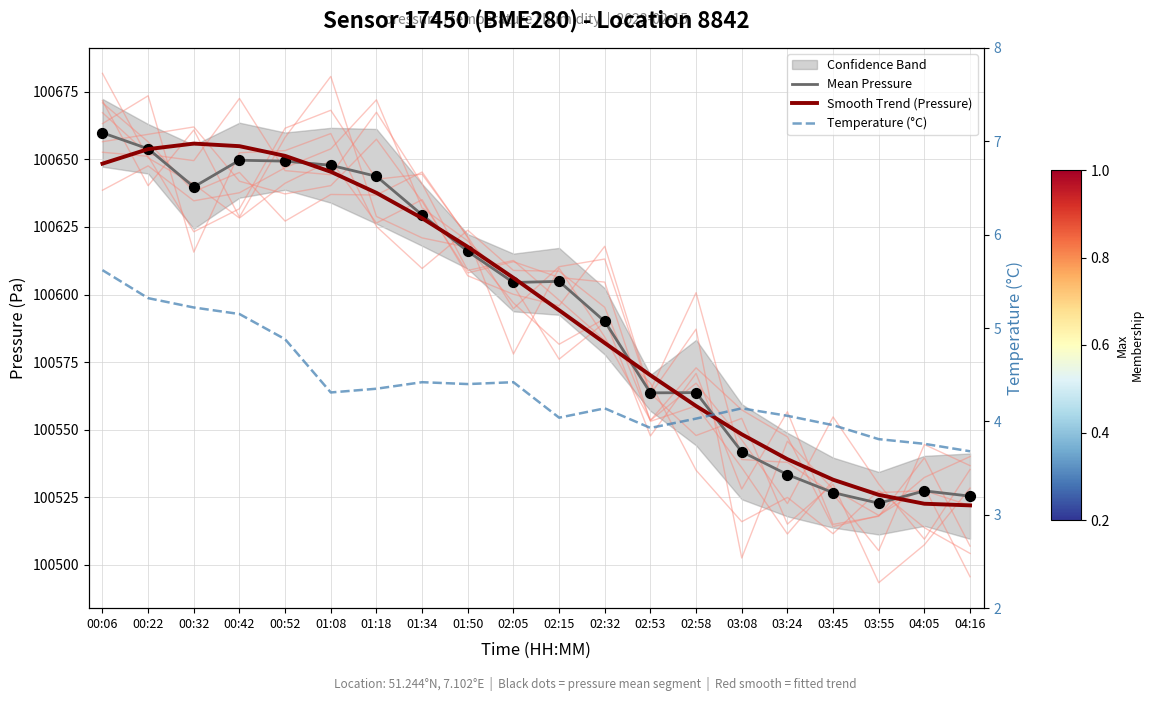

Is the value of Mean Pressure at 00:22 greater than the value of Temperature (°C) at 04:16?

Yes